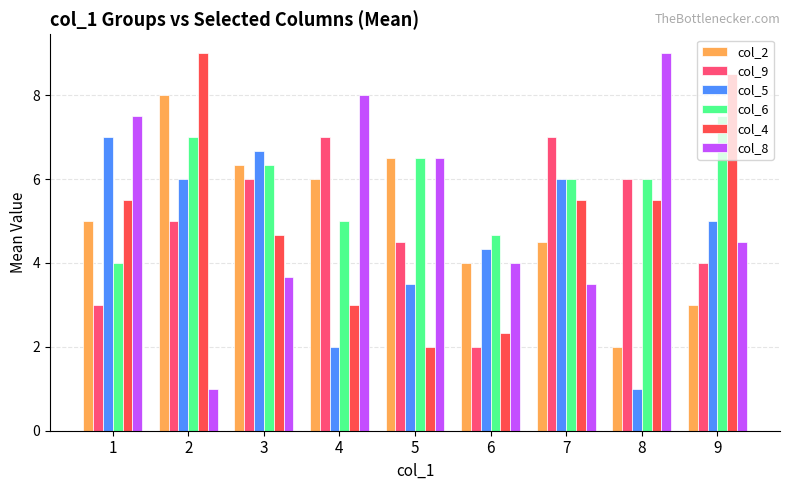

At which category is the sum across all series the highest?

2